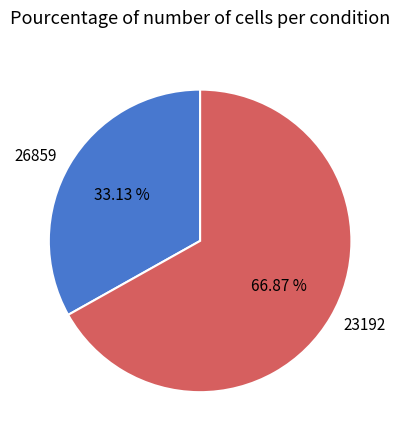

To the nearest percent, what is the difference between the largest and smallest slice percentages?

34%